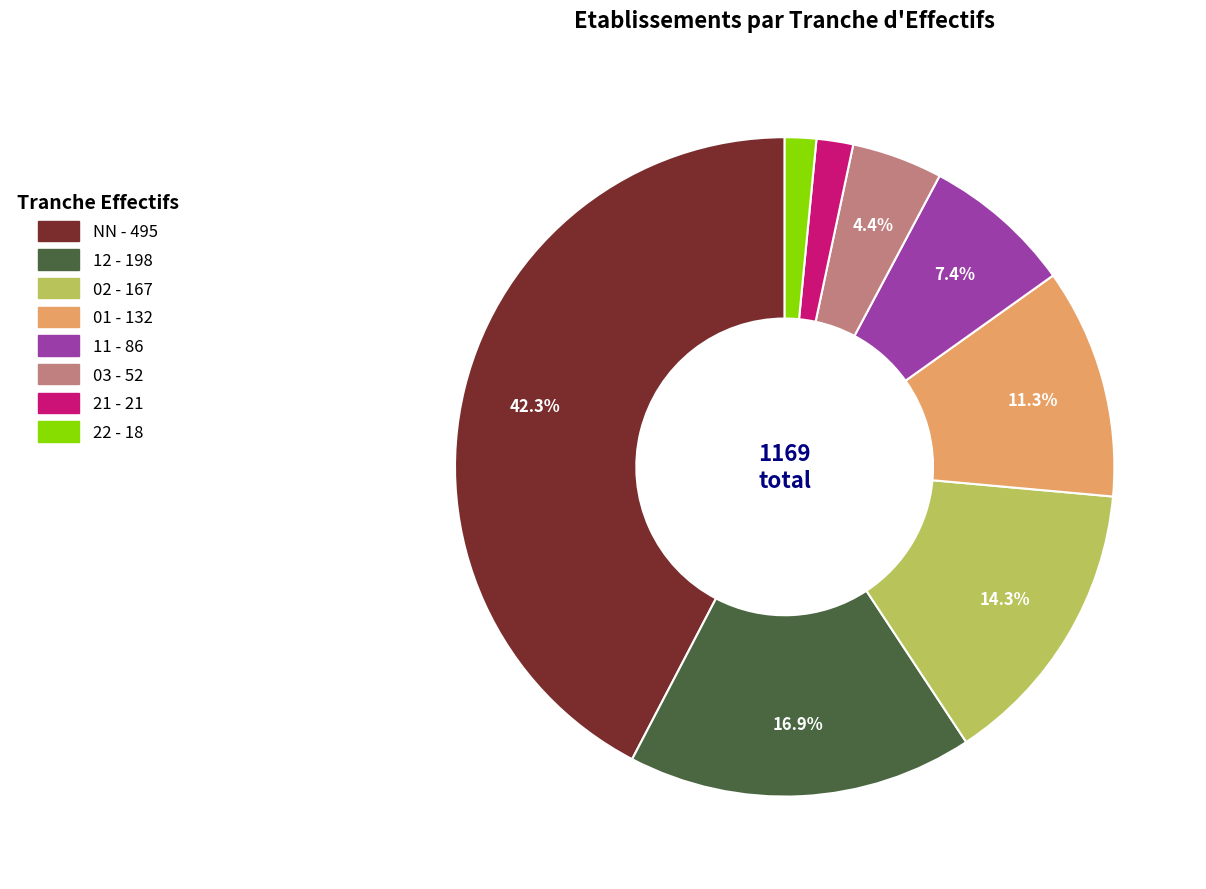

The 03 slice represents 4% of the pie. True or false?

True